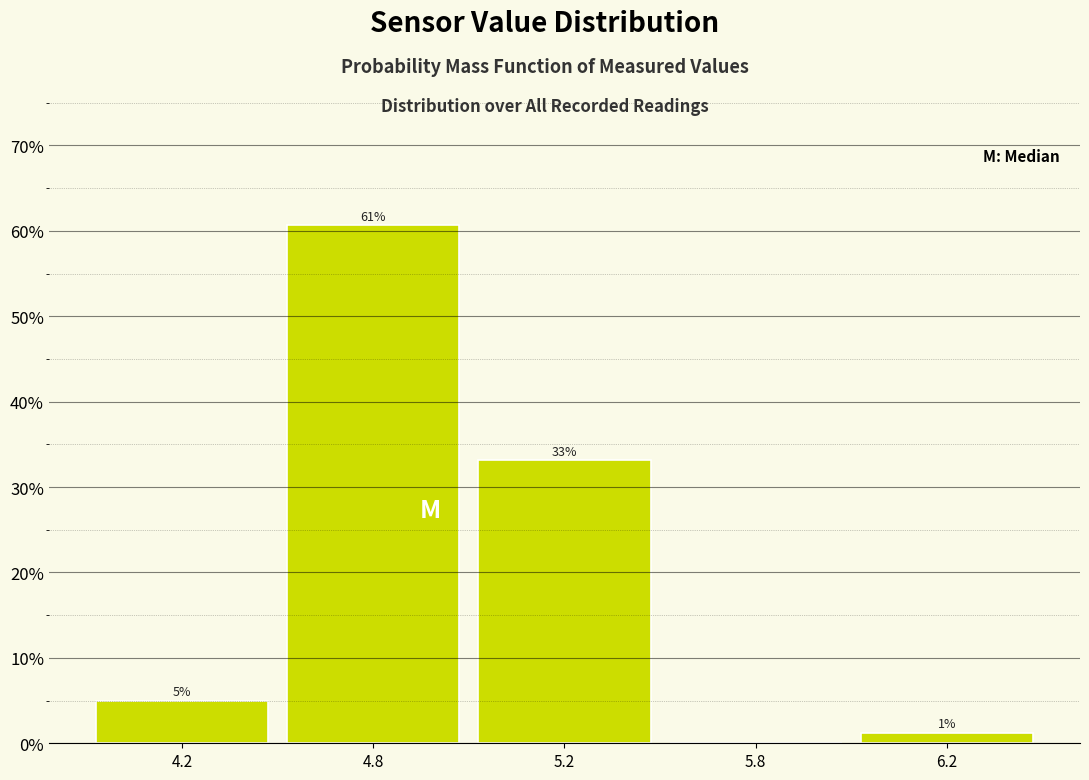

Between 4.2 and 5.2, which is larger?

5.2